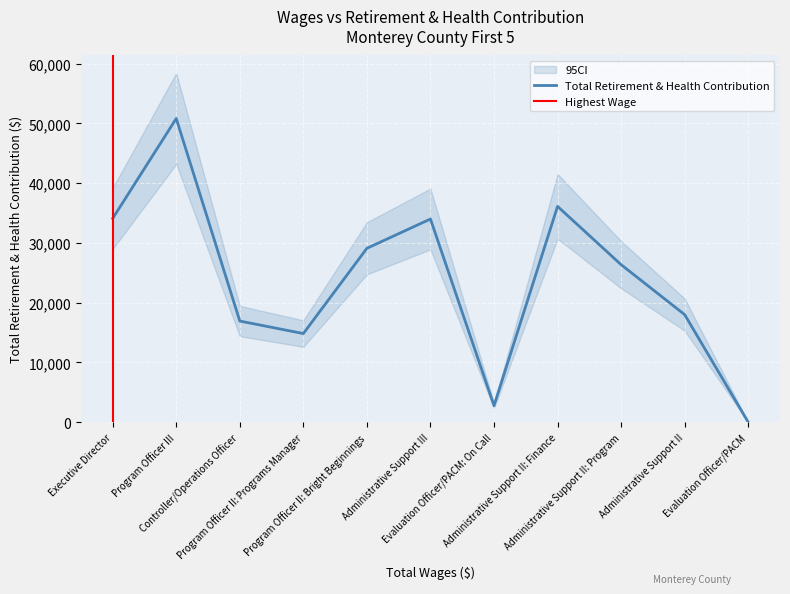

What is the value of the 10th point from the left?

18001